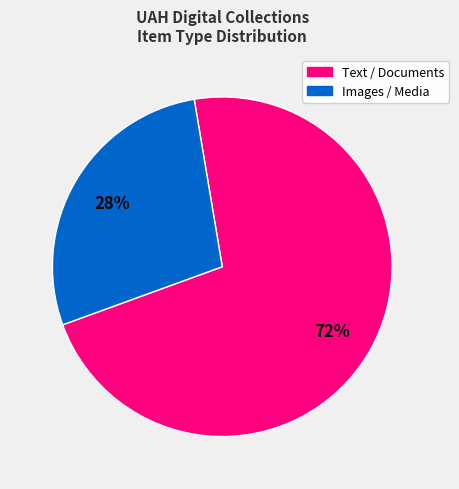

Is there any slice that represents more than half of the pie?

Yes